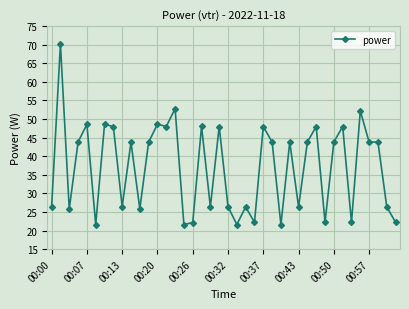

What is the average value?

37.1